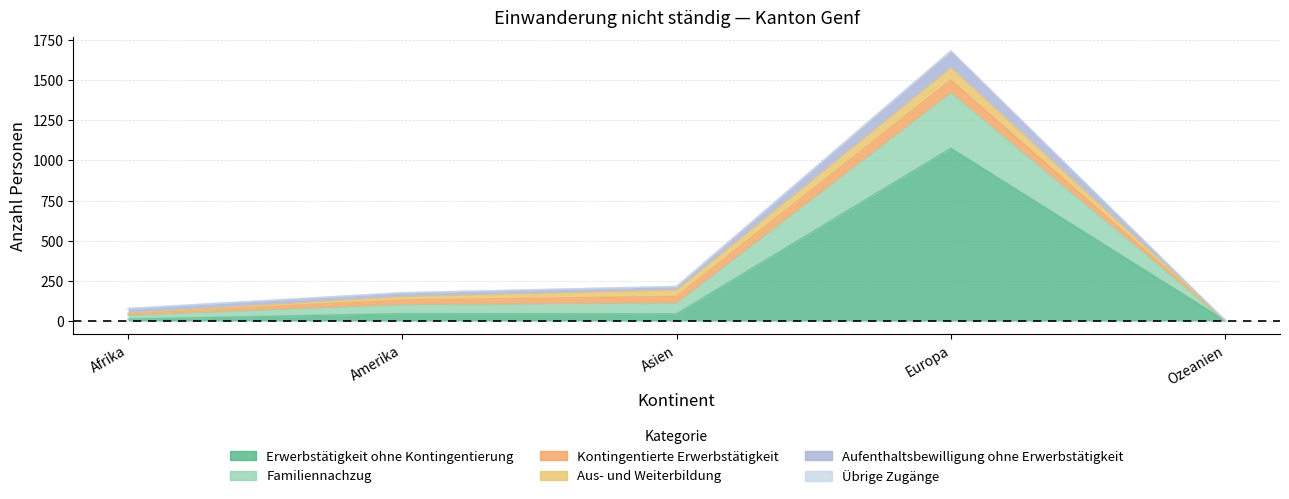

What is the highest value of the Aus- und Weiterbildung series?

78